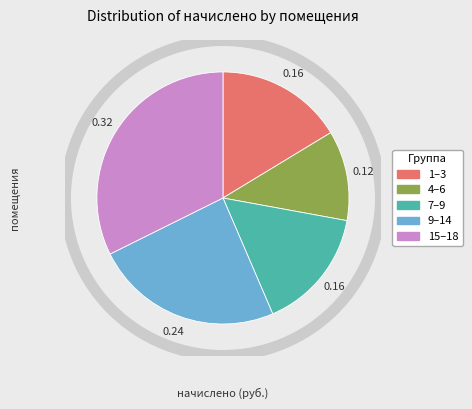

Does any single category account for the majority?

No